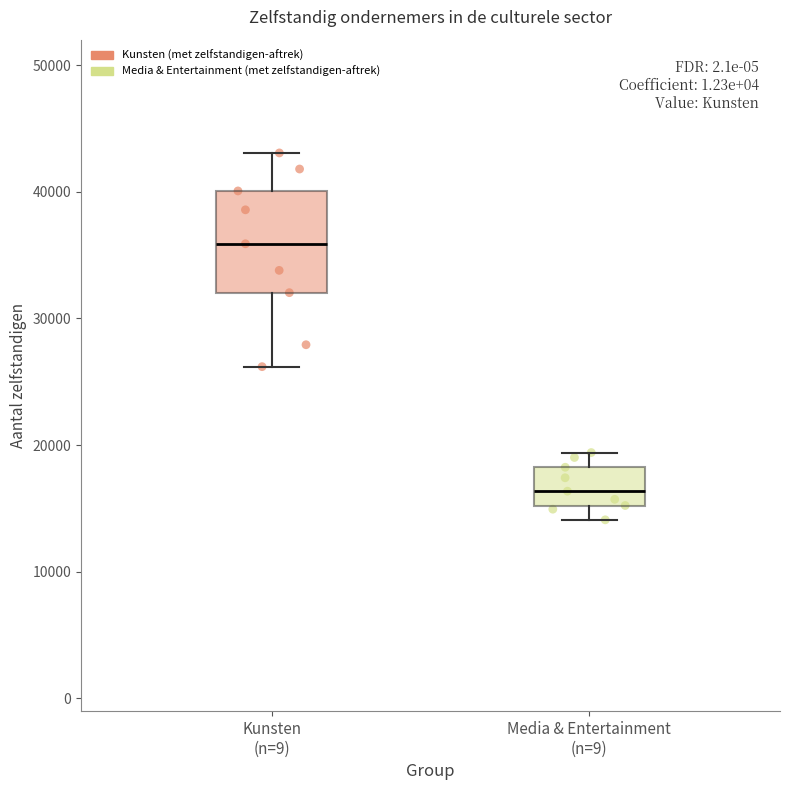

Which box is the tallest, from its lower edge to its upper edge?

Kunsten (n=9)